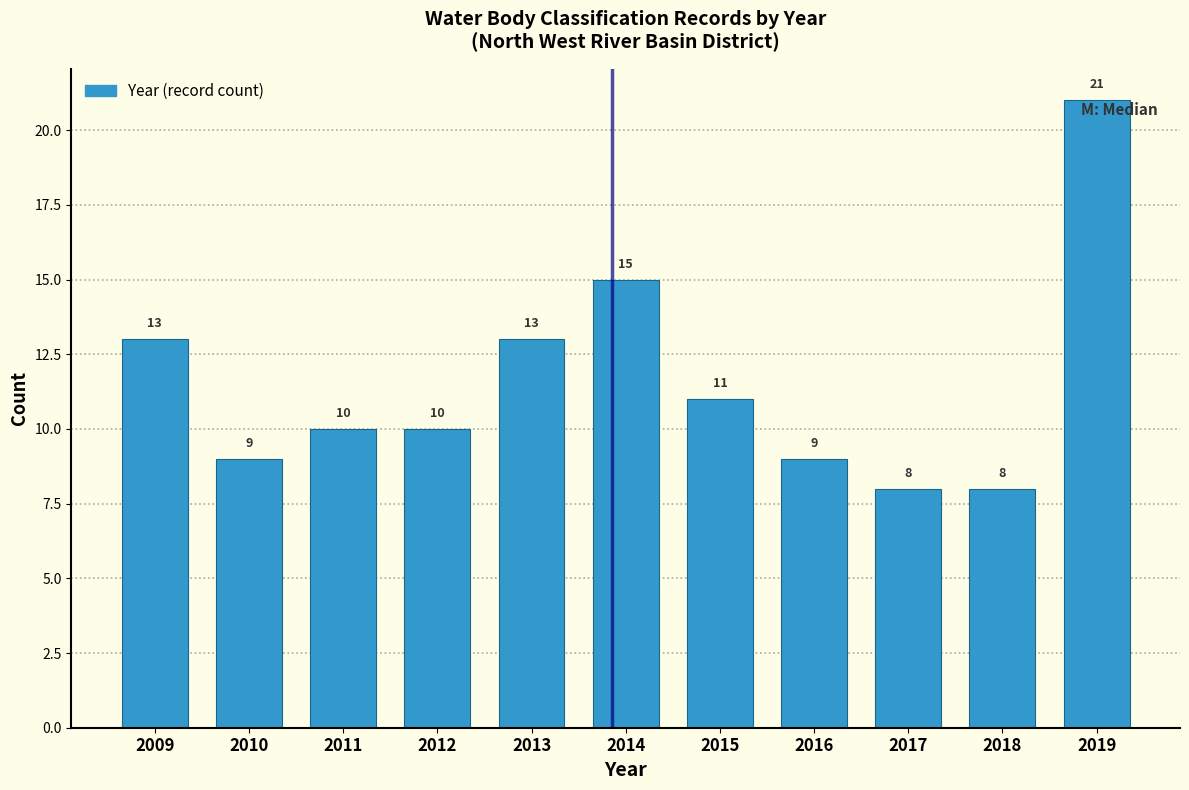

Reading left to right, what are all the values shown in this chart?

13	9	10	10	13	15	11	9	8	8	21